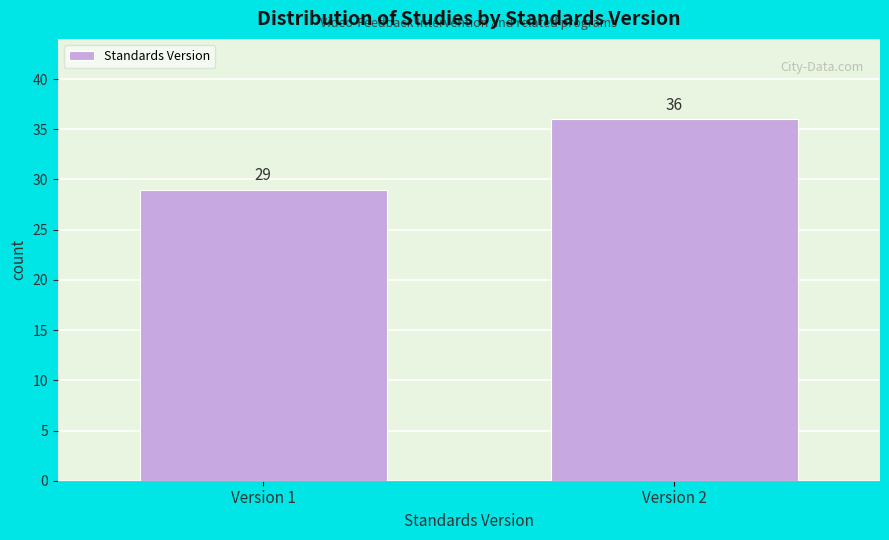

Reading left to right, transcribe all the data shown in this chart.

Version 1=29	Version 2=36